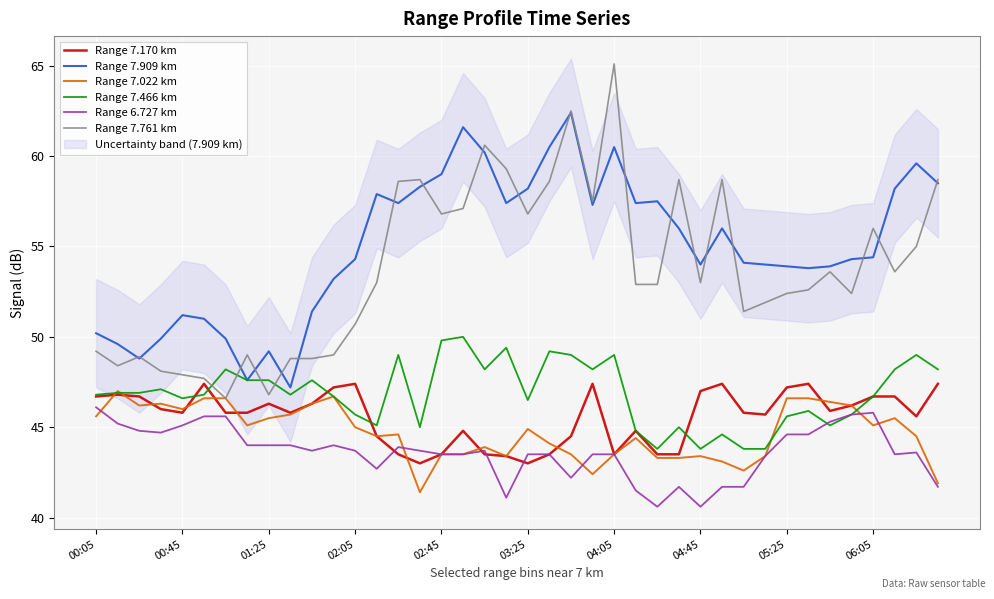

In Range 7.022 km, how many points are higher than both neighbors (excluding endpoints)?

9